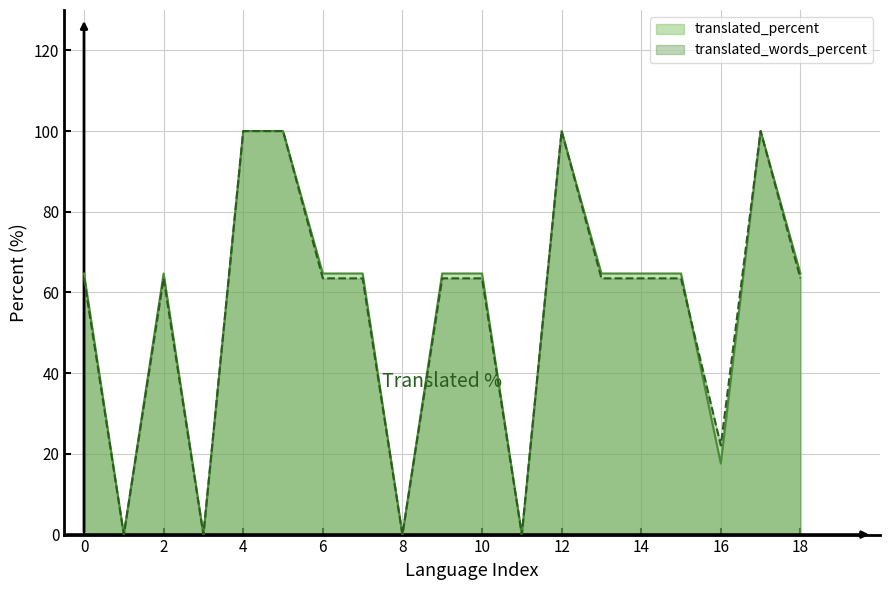

What is the sum of all translated_percent values?

1064.6